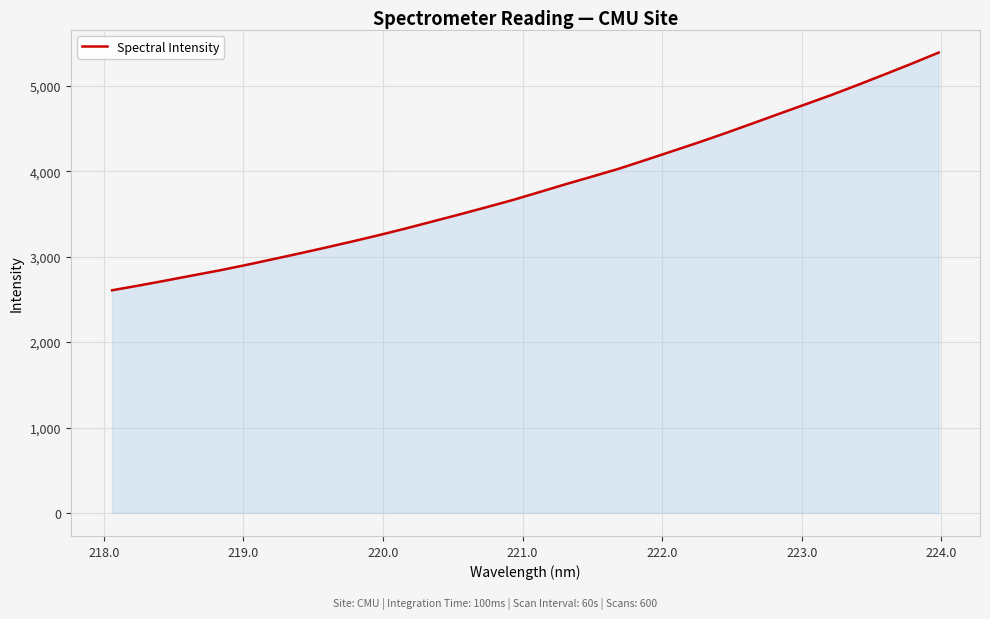

What is the smallest value displayed?

2607.1